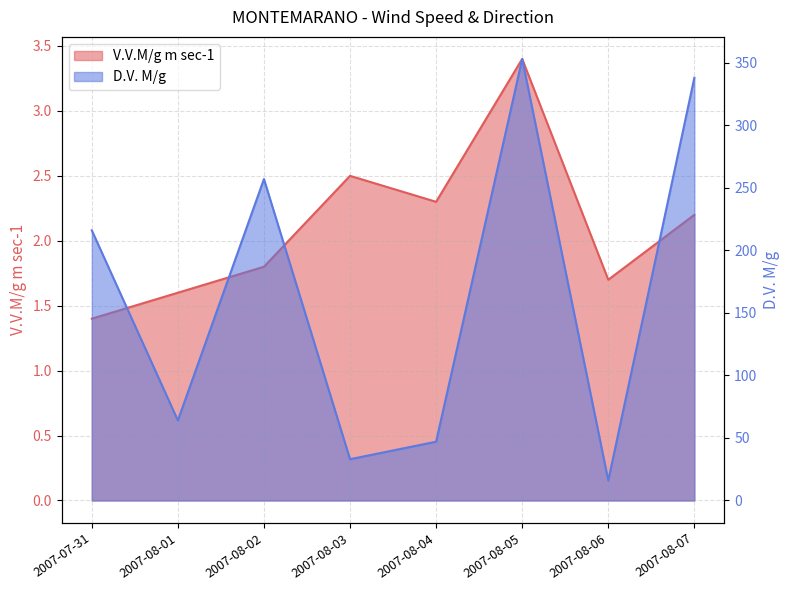

What is the value of the D.V. M/g point at the 7th from the left?

16.0